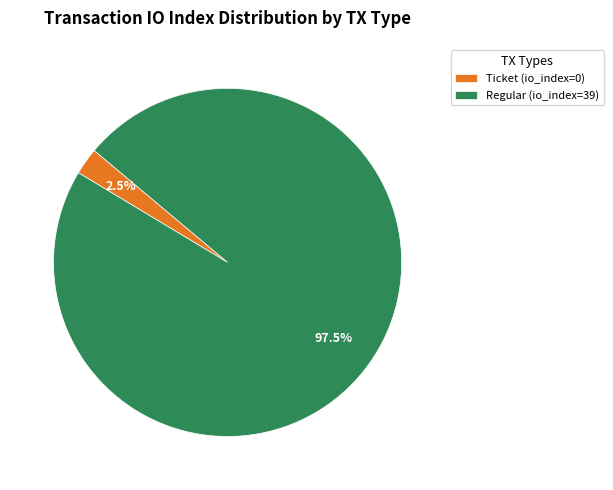

Rank the categories by value from highest to lowest.

Regular (io_index=39), Ticket (io_index=0)